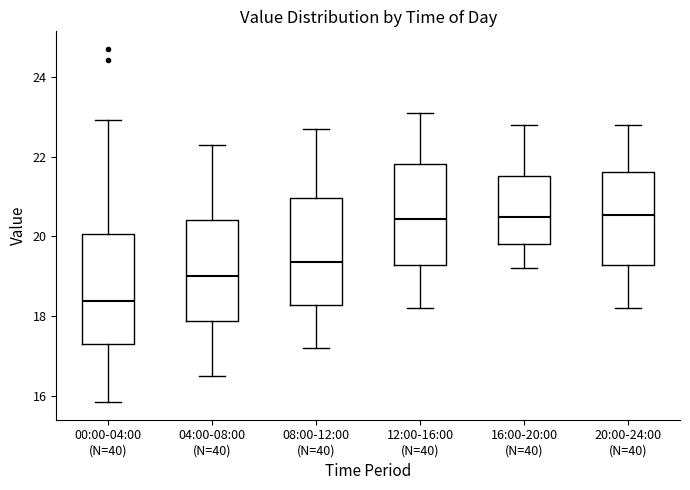

Which box's median line is the lowest?

00:00-04:00 (N=40)